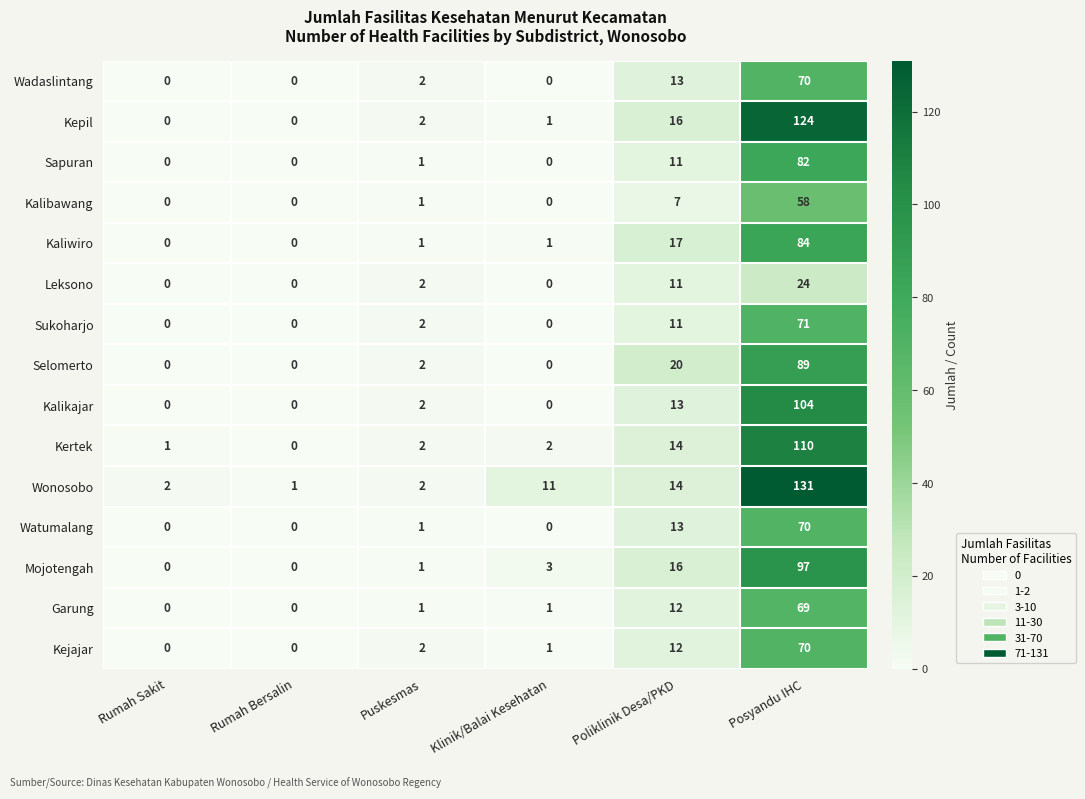

The value of Watumalang at Posyandu IHC is 70. True or false?

True